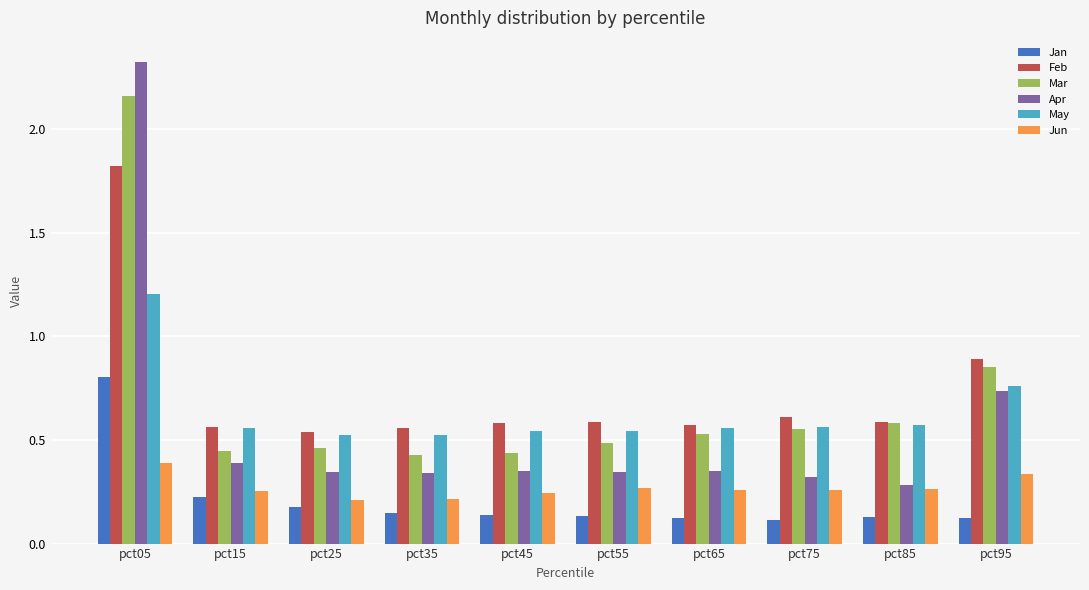

At pct95, list the series in order from largest to smallest.

Feb, Mar, May, Apr, Jun, Jan